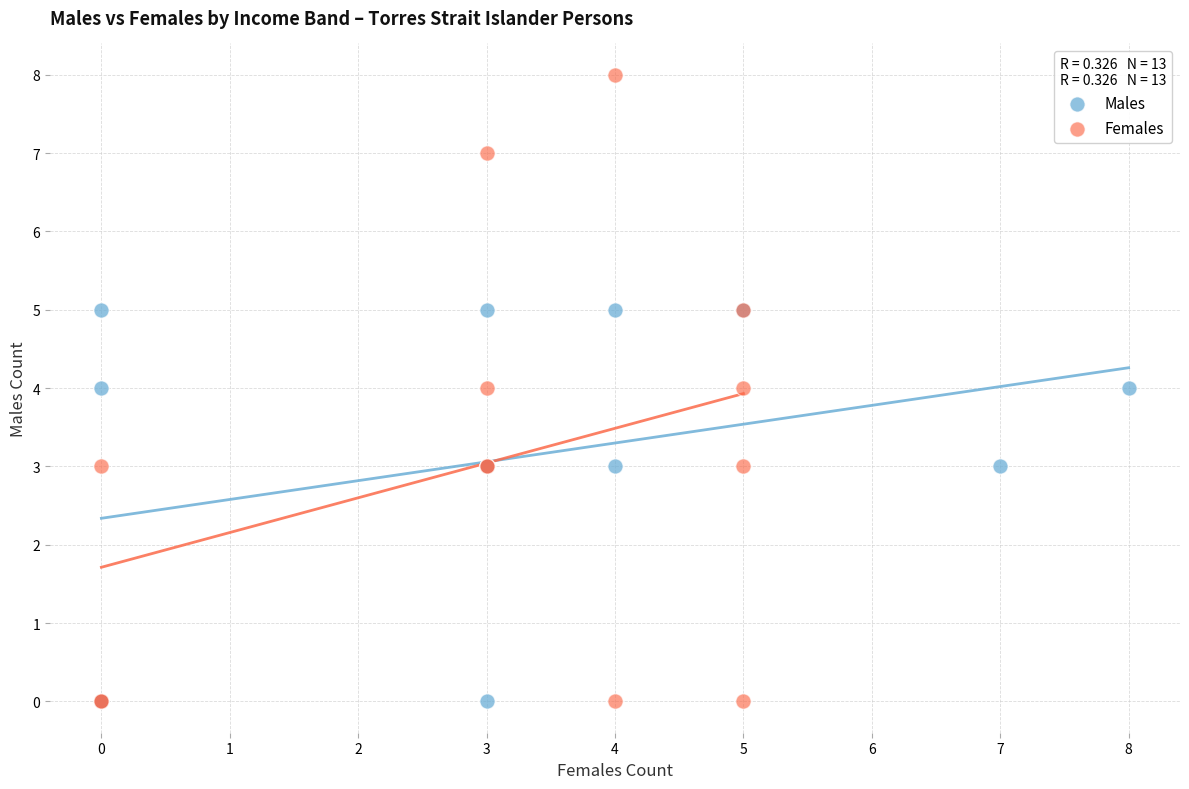

Which series contains the highest Y value?

Females